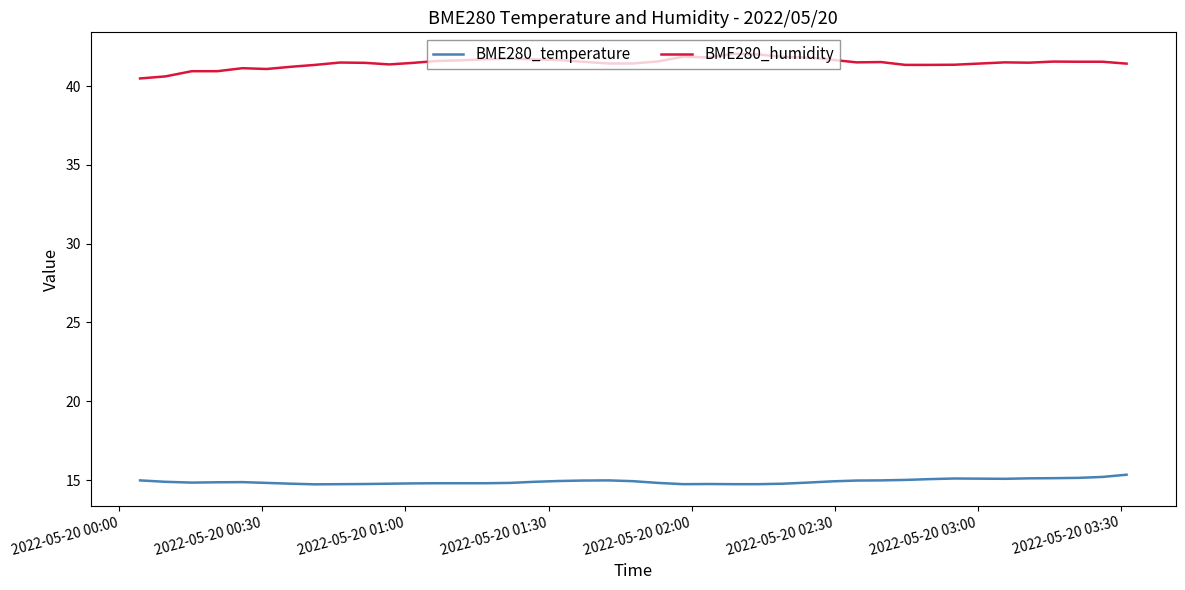

Which series has the largest total across all categories?

BME280_humidity